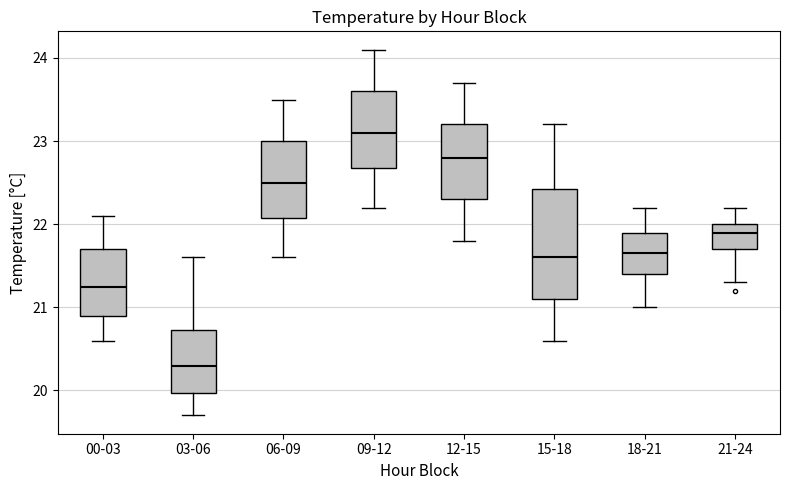

Where does the upper whisker of the box for 03-06 end on the y-axis? The values are not printed on the chart, so give them approximately, as read against the axis.

21.6